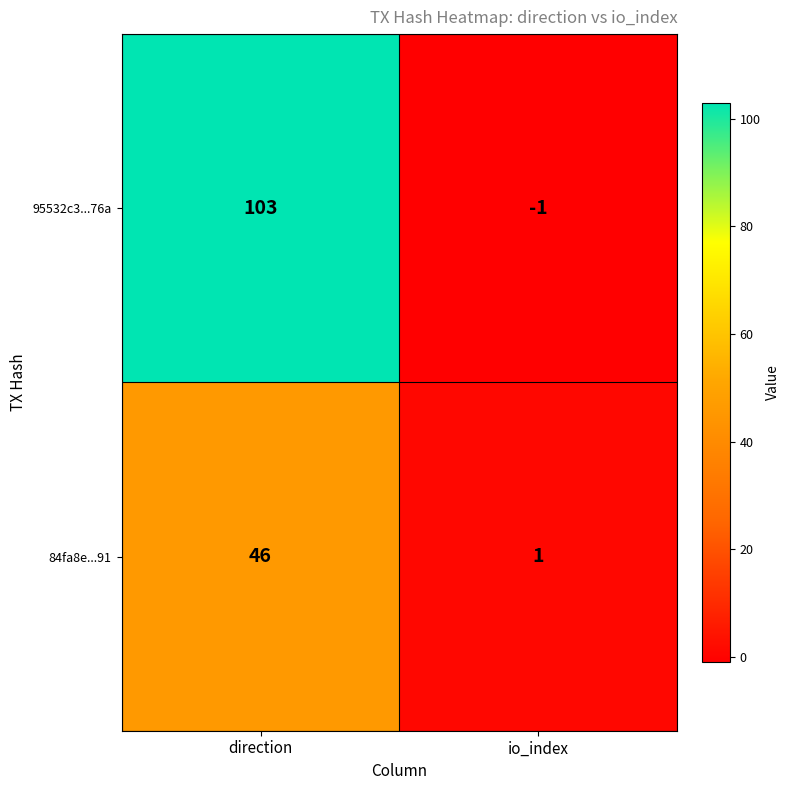

How many distinct data groups are displayed?

2